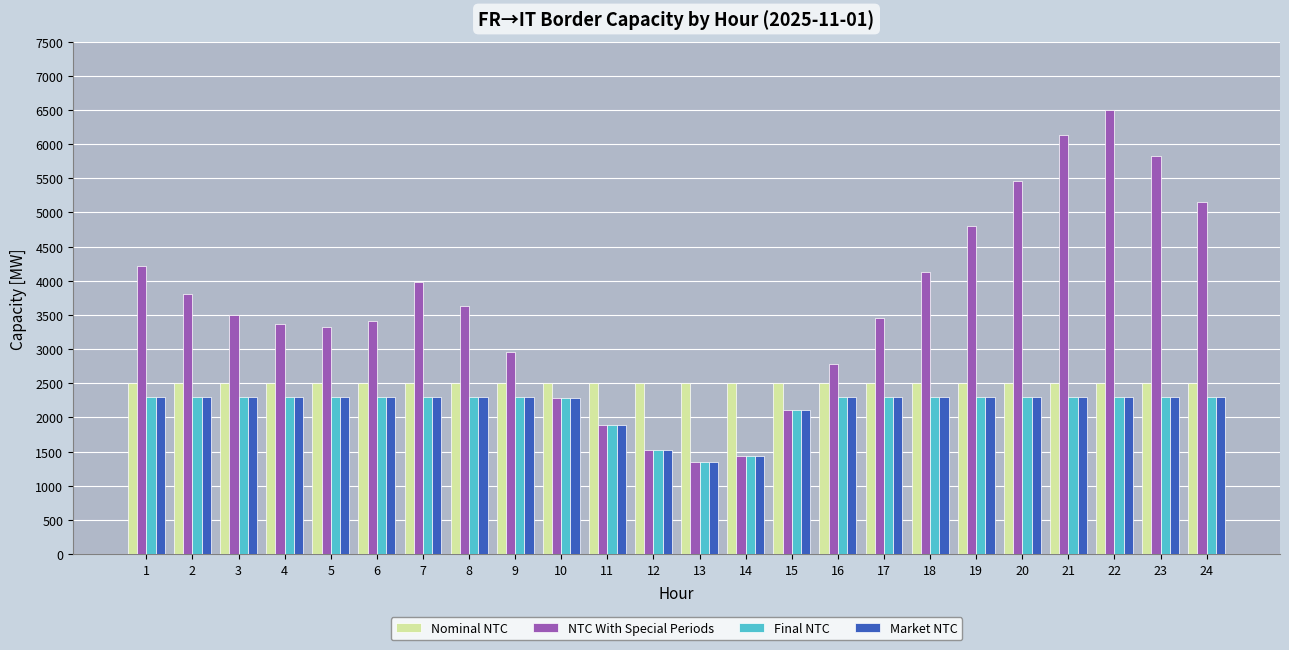

What is the sum of all Final NTC values?

51976